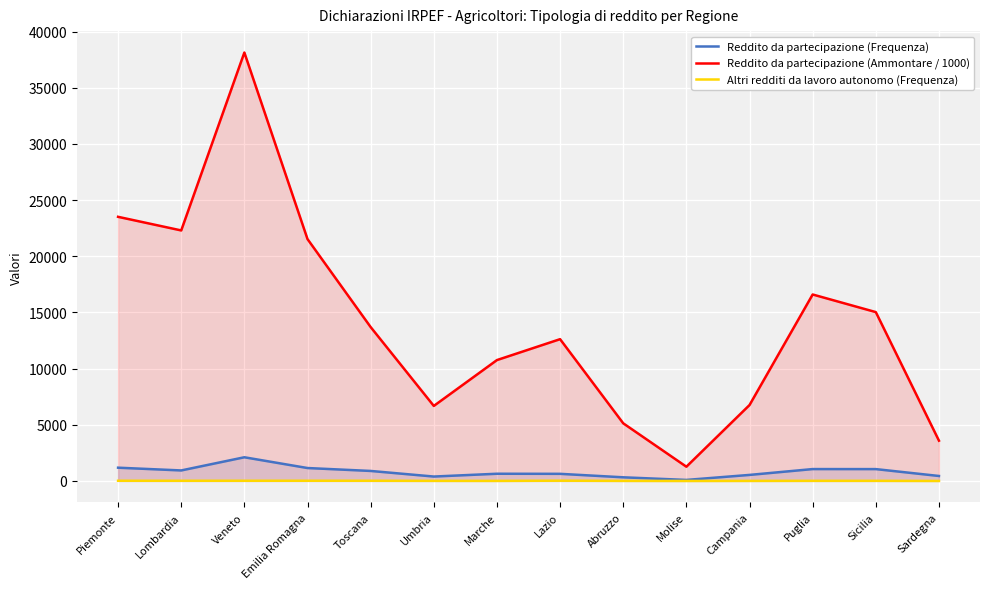

What is the value of the Reddito da partecipazione (Frequenza) point at the 6th from the left?

392